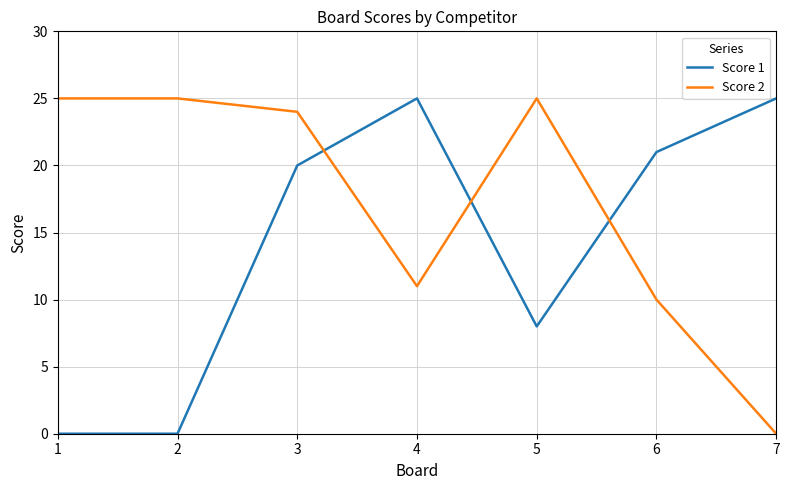

Count the Score 1 values in the range 0 to 25.

7